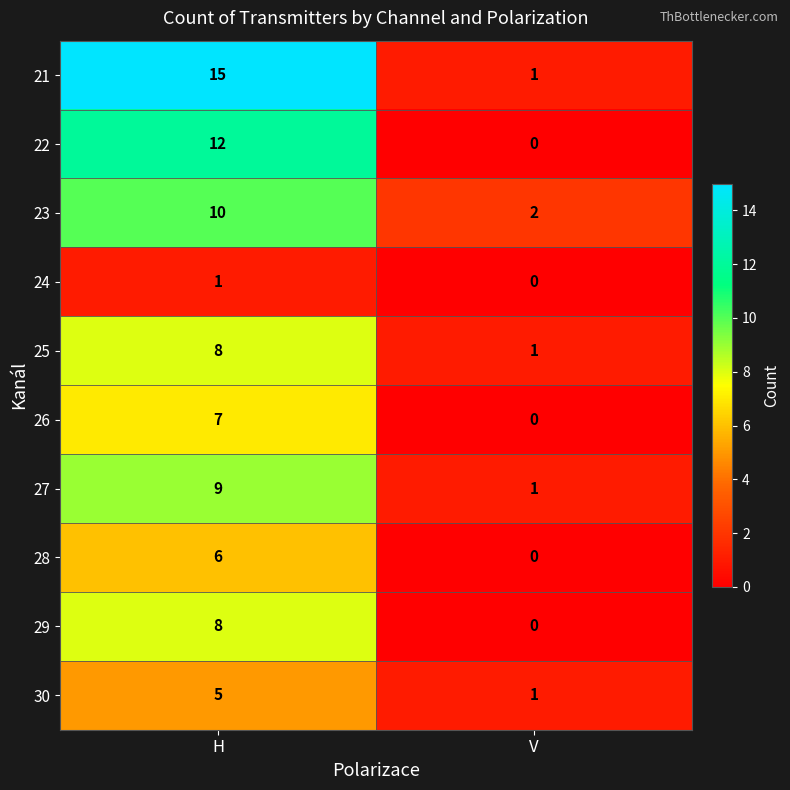

Reading left to right, extract all data points from this chart.

21: 15	1
22: 12	0
23: 10	2
24: 1	0
25: 8	1
26: 7	0
27: 9	1
28: 6	0
29: 8	0
30: 5	1